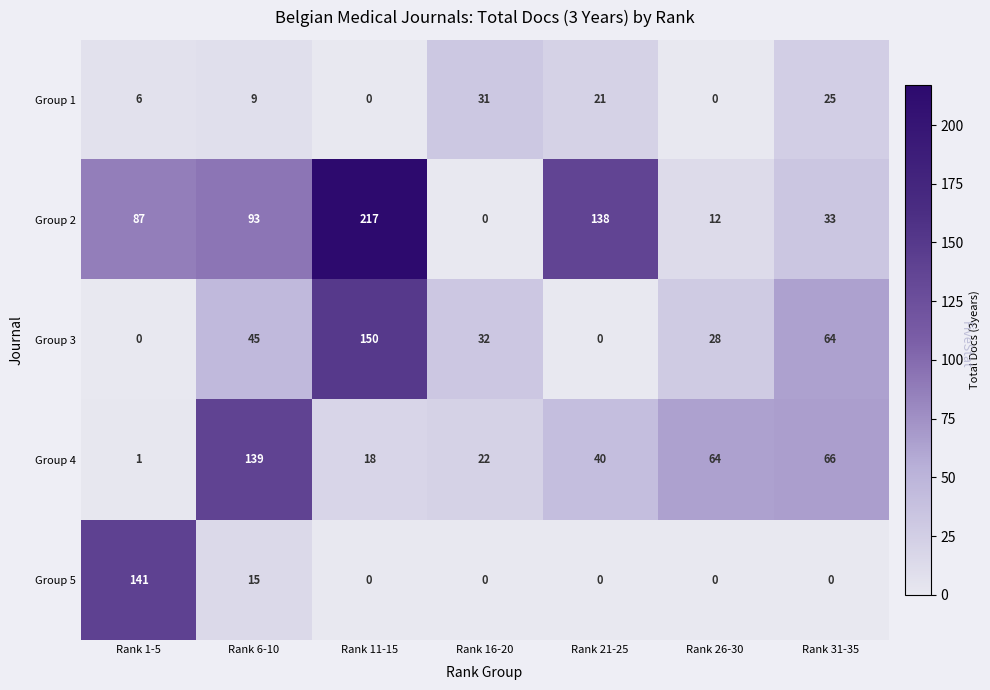

The value of Group 2 at Rank 1-5 is 55. True or false?

False